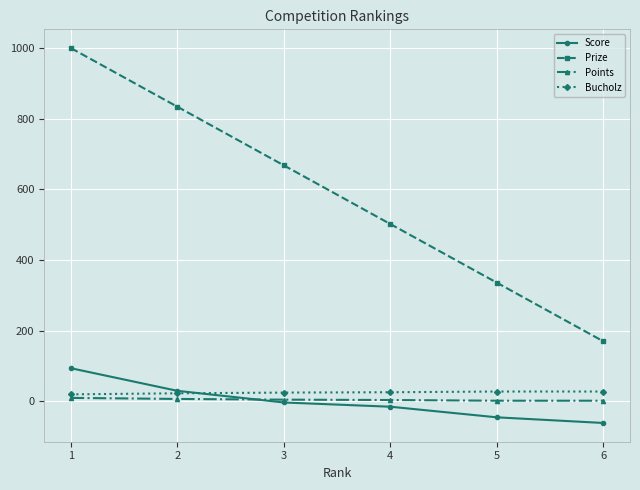

Rank the categories by Prize value from lowest to highest.

6, 5, 4, 3, 2, 1